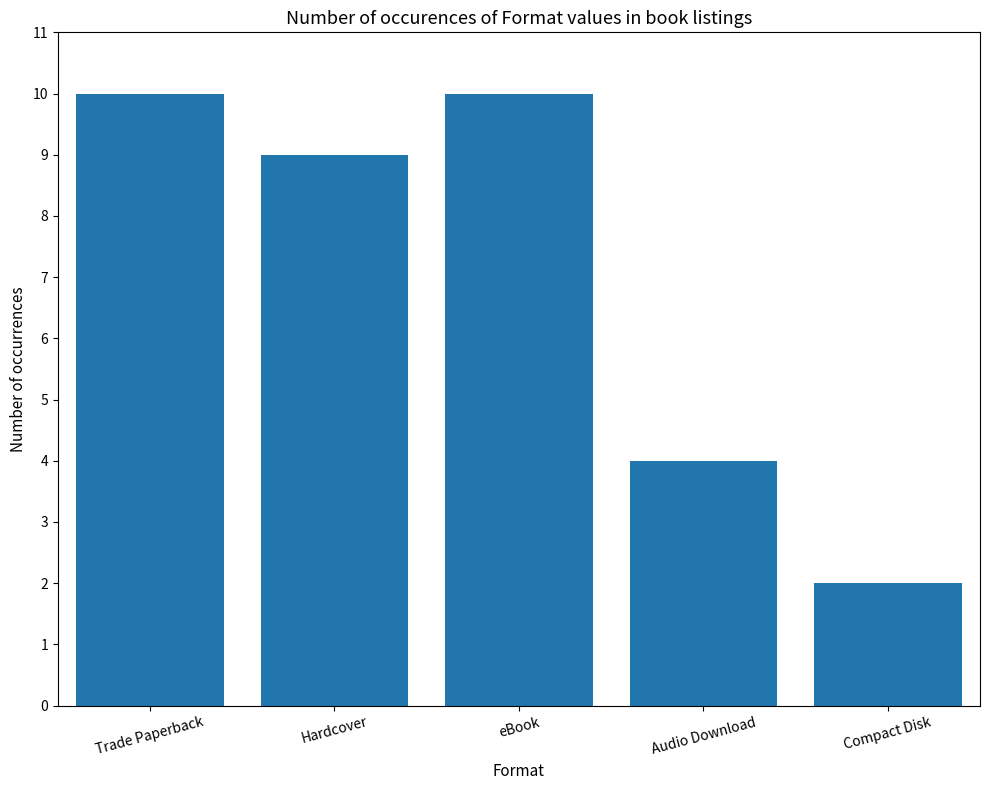

The value at Hardcover is 9. True or false?

True